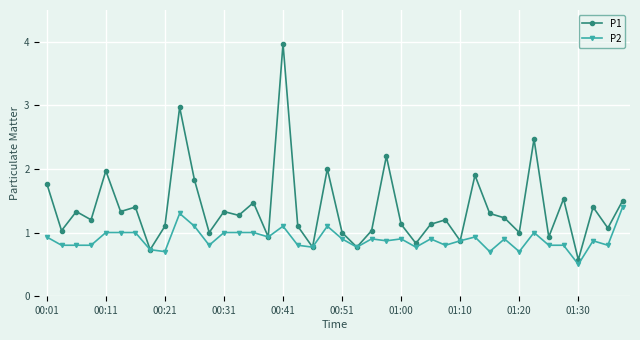

Reading right to left, what are all the values shown in this chart?

P1: 1.5	1.1	1.4	0.6	1.5	0.9	2.5	1.0	1.2	1.3	1.9	0.9	1.2	1.1	0.8	1.1	2.2	1.0	0.8	1.0	2.0	0.8	1.1	4.0	0.9	1.5	1.3	1.3	1.0	1.8	3.0	1.1	0.7	1.4	1.3	2.0	1.2	1.3	1.0	1.8
P2: 1.4	0.8	0.9	0.5	0.8	0.8	1.0	0.7	0.9	0.7	0.9	0.9	0.8	0.9	0.8	0.9	0.9	0.9	0.8	0.9	1.1	0.8	0.8	1.1	0.9	1.0	1.0	1.0	0.8	1.1	1.3	0.7	0.7	1.0	1.0	1.0	0.8	0.8	0.8	0.9